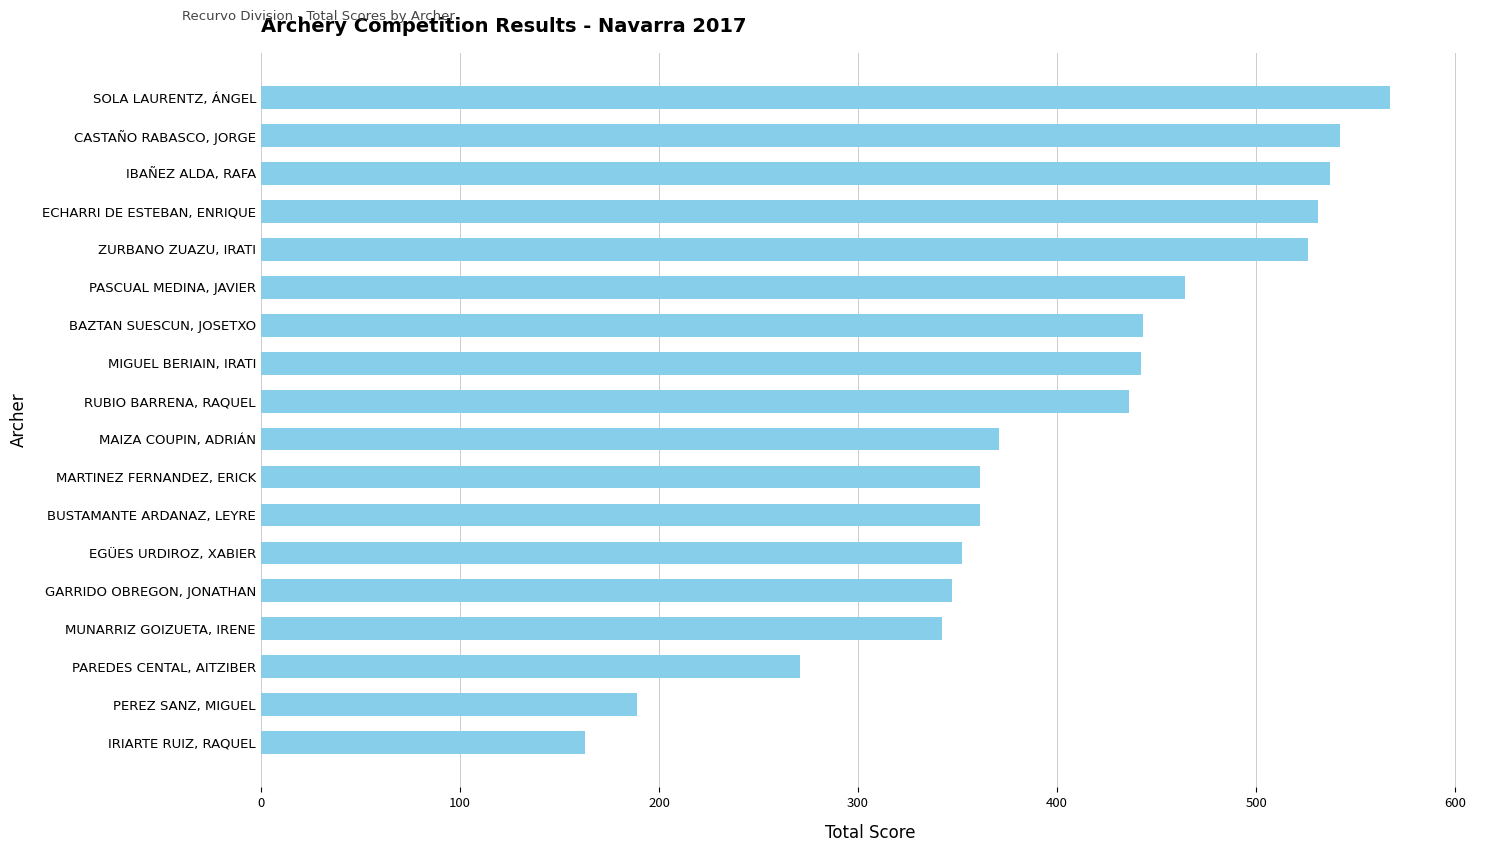

What is the change in value from PASCUAL MEDINA, JAVIER to MUNARRIZ GOIZUETA, IRENE?

-122